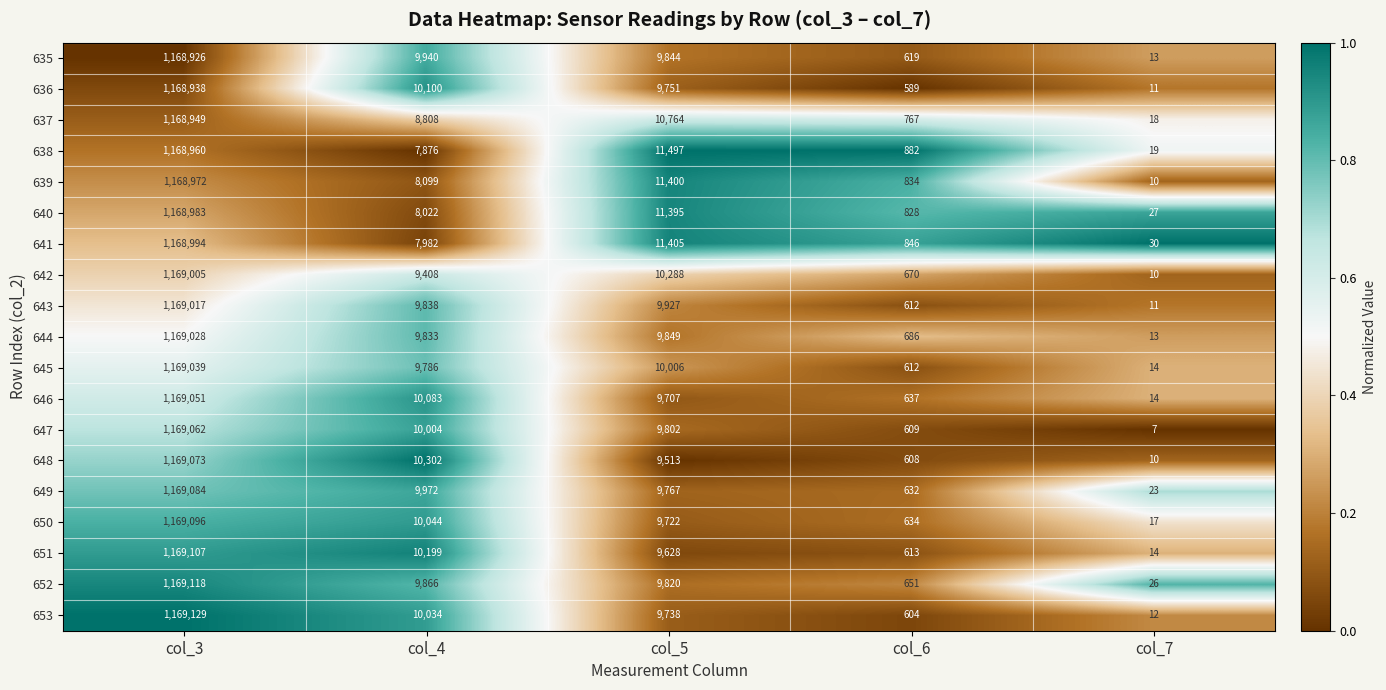

What is the smallest value displayed?

7